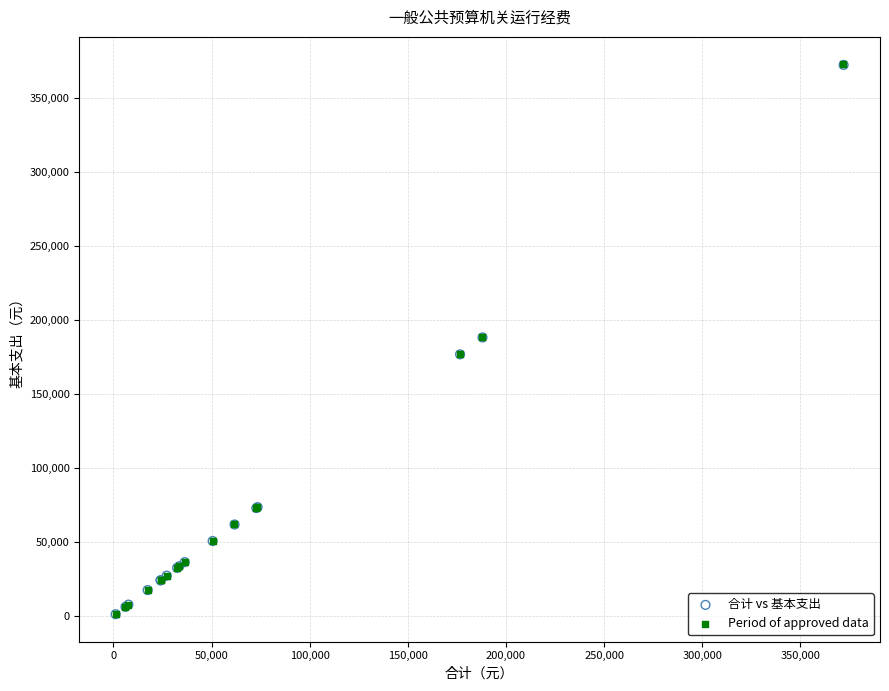

Which series has the widest spread of Y values?

Period of approved data